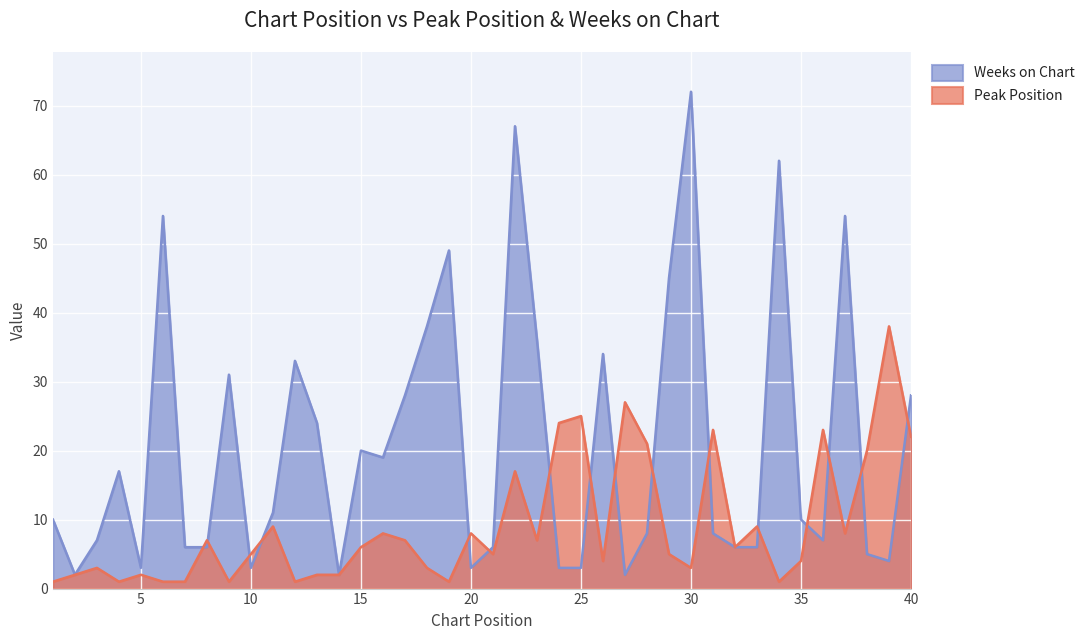

At 32, list the series in order from largest to smallest.

Peak Position, Weeks on Chart